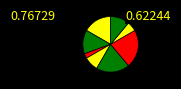

Count the number of slices in the pie.

8